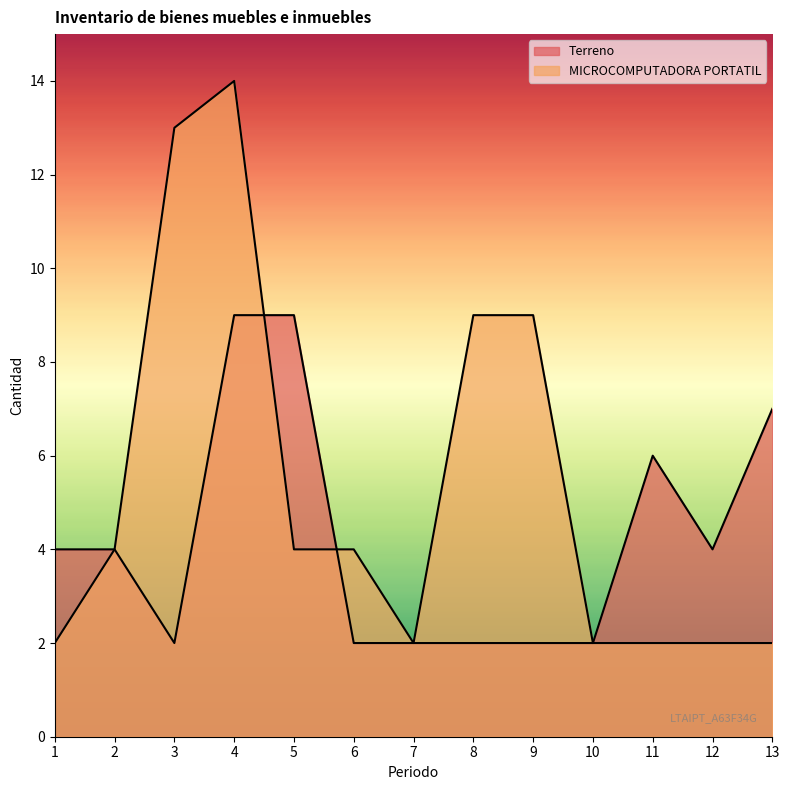

Which series has the largest range (max minus min)?

MICROCOMPUTADORA PORTATIL